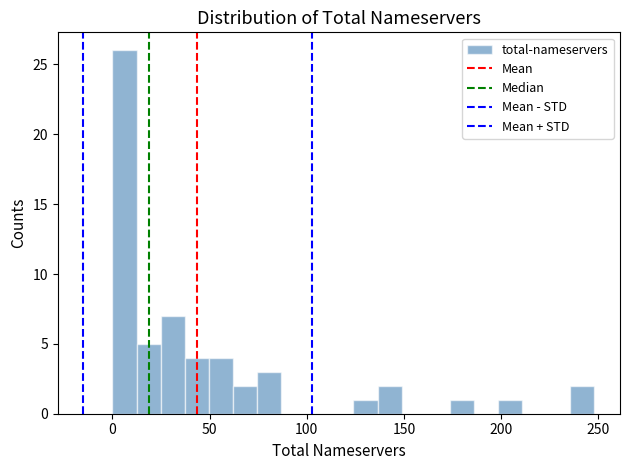

Around what value on the x-axis is the tallest bar? Give the approximate position of its centre, as read against the axis.

5